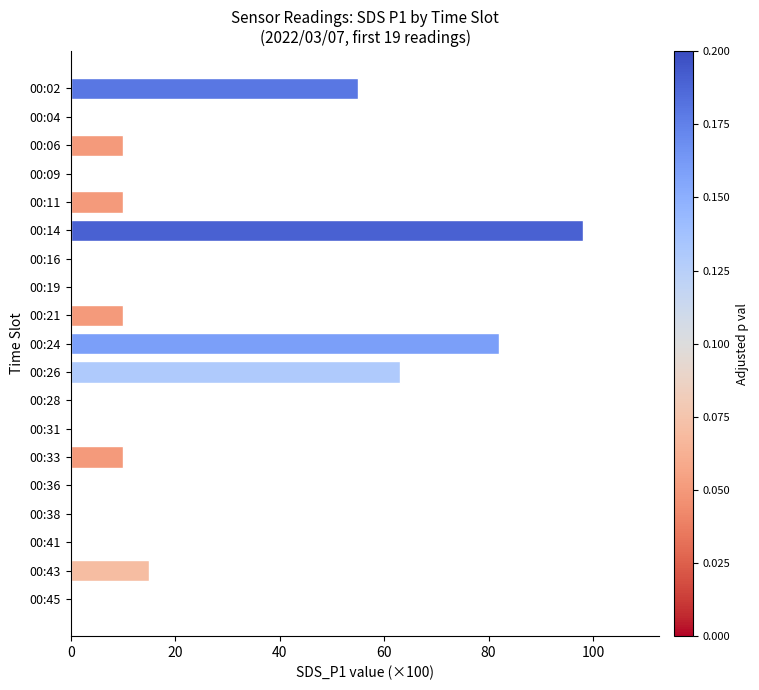

True or false: the data shows 63.0 at 00:26.

True